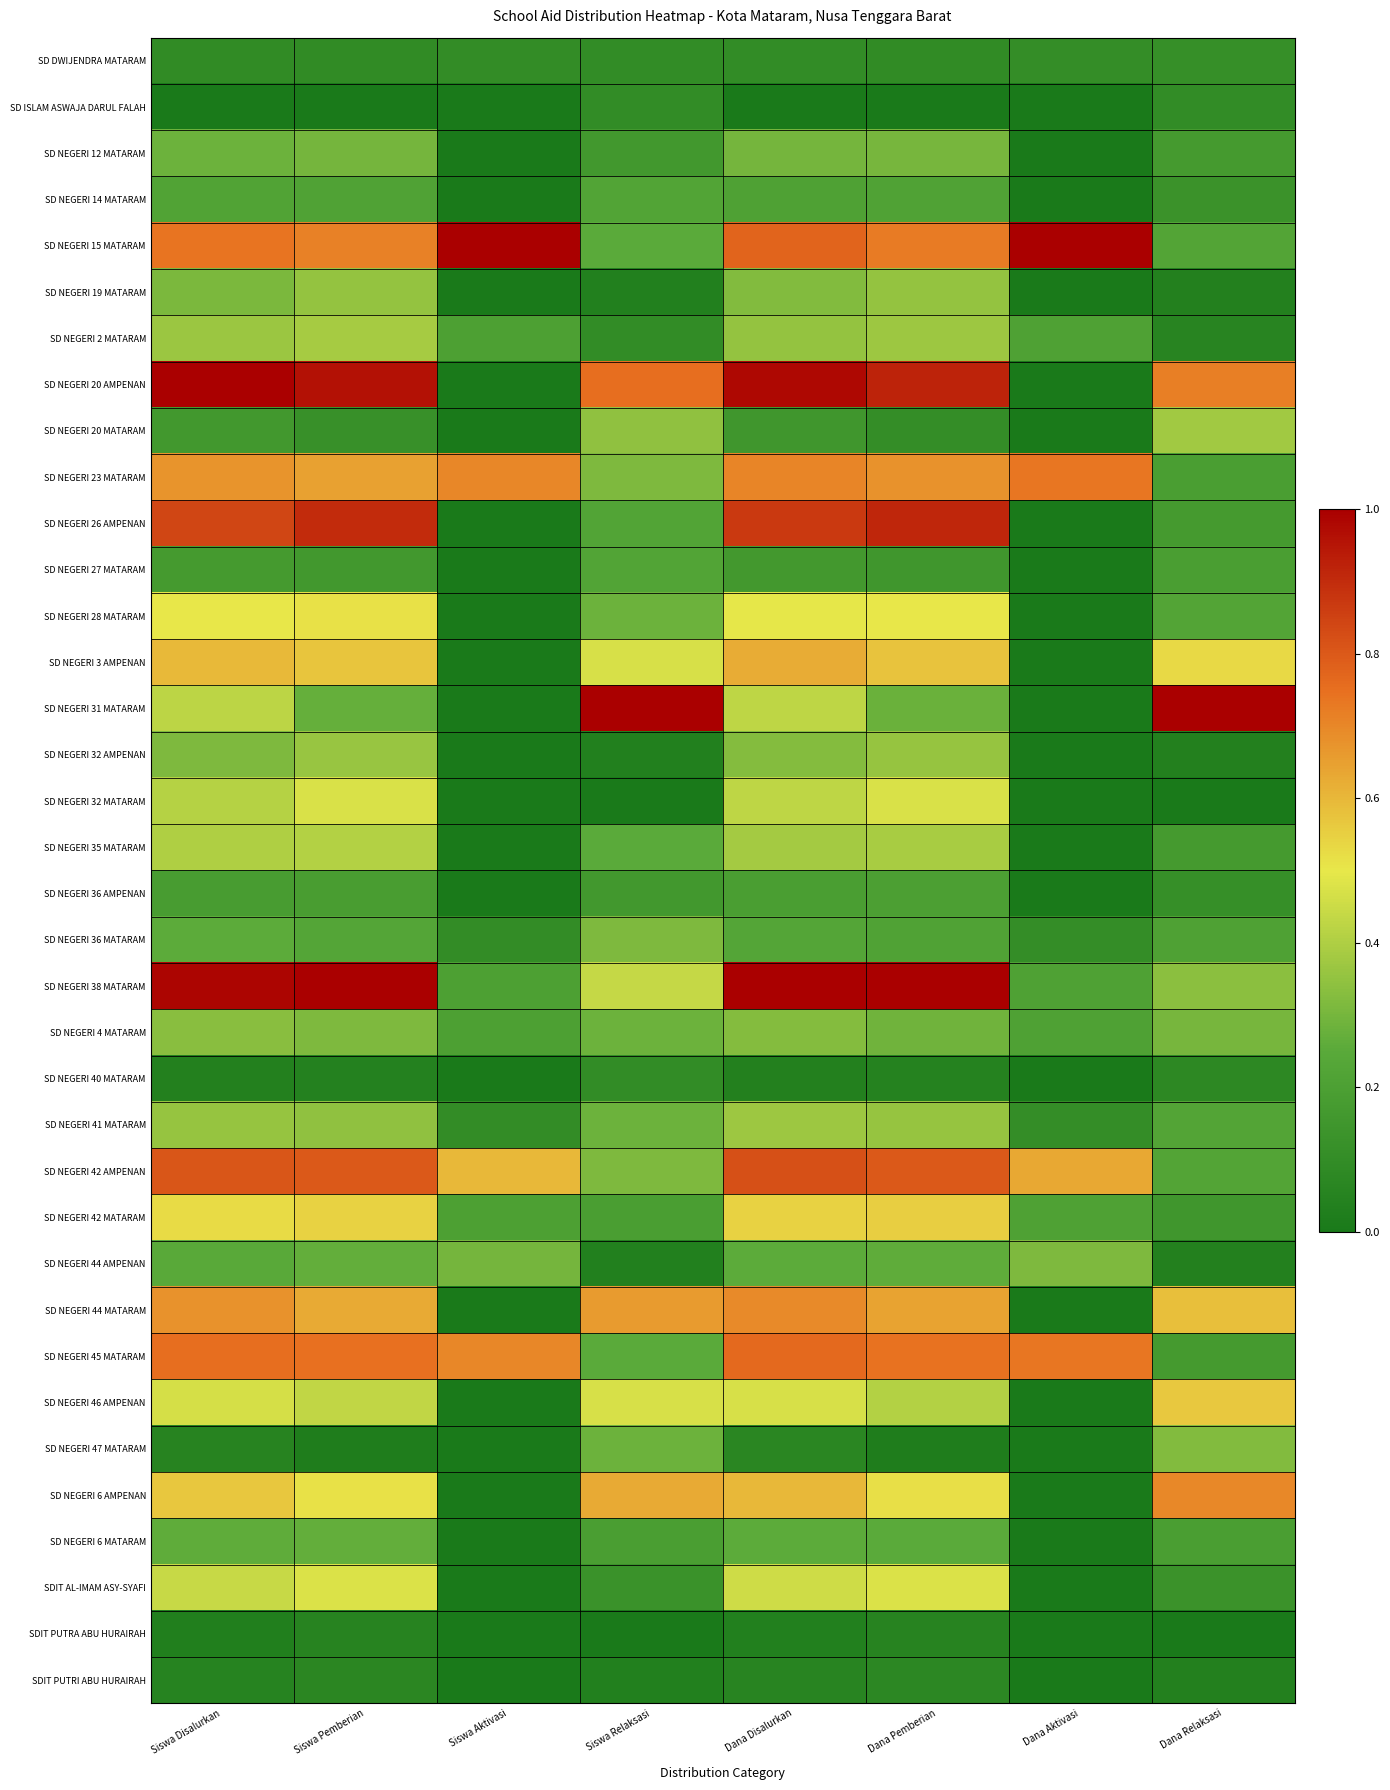

Reading left to right, list all the values displayed in this chart.

SD DWIJENDRA MATARAM: Siswa Disalurkan=0.1	Siswa Pemberian=0.1	Siswa Aktivasi=0.1	Siswa Relaksasi=0.1	Dana Disalurkan=0.1	Dana Pemberian=0.1	Dana Aktivasi=0.1	Dana Relaksasi=0.1
SD ISLAM ASWAJA DARUL FALAH: Siswa Disalurkan=0.0	Siswa Pemberian=0.0	Siswa Aktivasi=0.0	Siswa Relaksasi=0.1	Dana Disalurkan=0.0	Dana Pemberian=0.0	Dana Aktivasi=0.0	Dana Relaksasi=0.1
SD NEGERI 12 MATARAM: Siswa Disalurkan=0.3	Siswa Pemberian=0.3	Siswa Aktivasi=0.0	Siswa Relaksasi=0.2	Dana Disalurkan=0.3	Dana Pemberian=0.3	Dana Aktivasi=0.0	Dana Relaksasi=0.2
SD NEGERI 14 MATARAM: Siswa Disalurkan=0.2	Siswa Pemberian=0.2	Siswa Aktivasi=0.0	Siswa Relaksasi=0.2	Dana Disalurkan=0.2	Dana Pemberian=0.2	Dana Aktivasi=0.0	Dana Relaksasi=0.1
SD NEGERI 15 MATARAM: Siswa Disalurkan=0.7	Siswa Pemberian=0.7	Siswa Aktivasi=1.0	Siswa Relaksasi=0.2	Dana Disalurkan=0.8	Dana Pemberian=0.7	Dana Aktivasi=1.0	Dana Relaksasi=0.2
SD NEGERI 19 MATARAM: Siswa Disalurkan=0.3	Siswa Pemberian=0.4	Siswa Aktivasi=0.0	Siswa Relaksasi=0.0	Dana Disalurkan=0.3	Dana Pemberian=0.4	Dana Aktivasi=0.0	Dana Relaksasi=0.0
SD NEGERI 2 MATARAM: Siswa Disalurkan=0.4	Siswa Pemberian=0.4	Siswa Aktivasi=0.2	Siswa Relaksasi=0.1	Dana Disalurkan=0.4	Dana Pemberian=0.4	Dana Aktivasi=0.2	Dana Relaksasi=0.1
SD NEGERI 20 AMPENAN: Siswa Disalurkan=1.0	Siswa Pemberian=1.0	Siswa Aktivasi=0.0	Siswa Relaksasi=0.8	Dana Disalurkan=1.0	Dana Pemberian=0.9	Dana Aktivasi=0.0	Dana Relaksasi=0.7
SD NEGERI 20 MATARAM: Siswa Disalurkan=0.2	Siswa Pemberian=0.1	Siswa Aktivasi=0.0	Siswa Relaksasi=0.3	Dana Disalurkan=0.1	Dana Pemberian=0.1	Dana Aktivasi=0.0	Dana Relaksasi=0.4
SD NEGERI 23 MATARAM: Siswa Disalurkan=0.7	Siswa Pemberian=0.6	Siswa Aktivasi=0.7	Siswa Relaksasi=0.3	Dana Disalurkan=0.7	Dana Pemberian=0.7	Dana Aktivasi=0.7	Dana Relaksasi=0.2
SD NEGERI 26 AMPENAN: Siswa Disalurkan=0.8	Siswa Pemberian=0.9	Siswa Aktivasi=0.0	Siswa Relaksasi=0.2	Dana Disalurkan=0.9	Dana Pemberian=0.9	Dana Aktivasi=0.0	Dana Relaksasi=0.2
SD NEGERI 27 MATARAM: Siswa Disalurkan=0.2	Siswa Pemberian=0.2	Siswa Aktivasi=0.0	Siswa Relaksasi=0.2	Dana Disalurkan=0.2	Dana Pemberian=0.2	Dana Aktivasi=0.0	Dana Relaksasi=0.2
SD NEGERI 28 MATARAM: Siswa Disalurkan=0.5	Siswa Pemberian=0.5	Siswa Aktivasi=0.0	Siswa Relaksasi=0.3	Dana Disalurkan=0.5	Dana Pemberian=0.5	Dana Aktivasi=0.0	Dana Relaksasi=0.2
SD NEGERI 3 AMPENAN: Siswa Disalurkan=0.6	Siswa Pemberian=0.6	Siswa Aktivasi=0.0	Siswa Relaksasi=0.5	Dana Disalurkan=0.6	Dana Pemberian=0.6	Dana Aktivasi=0.0	Dana Relaksasi=0.5
SD NEGERI 31 MATARAM: Siswa Disalurkan=0.4	Siswa Pemberian=0.3	Siswa Aktivasi=0.0	Siswa Relaksasi=1.0	Dana Disalurkan=0.4	Dana Pemberian=0.3	Dana Aktivasi=0.0	Dana Relaksasi=1.0
SD NEGERI 32 AMPENAN: Siswa Disalurkan=0.3	Siswa Pemberian=0.4	Siswa Aktivasi=0.0	Siswa Relaksasi=0.0	Dana Disalurkan=0.3	Dana Pemberian=0.4	Dana Aktivasi=0.0	Dana Relaksasi=0.0
SD NEGERI 32 MATARAM: Siswa Disalurkan=0.4	Siswa Pemberian=0.5	Siswa Aktivasi=0.0	Siswa Relaksasi=0.0	Dana Disalurkan=0.4	Dana Pemberian=0.5	Dana Aktivasi=0.0	Dana Relaksasi=0.0
SD NEGERI 35 MATARAM: Siswa Disalurkan=0.4	Siswa Pemberian=0.4	Siswa Aktivasi=0.0	Siswa Relaksasi=0.2	Dana Disalurkan=0.4	Dana Pemberian=0.4	Dana Aktivasi=0.0	Dana Relaksasi=0.2
SD NEGERI 36 AMPENAN: Siswa Disalurkan=0.2	Siswa Pemberian=0.2	Siswa Aktivasi=0.0	Siswa Relaksasi=0.2	Dana Disalurkan=0.2	Dana Pemberian=0.2	Dana Aktivasi=0.0	Dana Relaksasi=0.1
SD NEGERI 36 MATARAM: Siswa Disalurkan=0.3	Siswa Pemberian=0.2	Siswa Aktivasi=0.1	Siswa Relaksasi=0.3	Dana Disalurkan=0.2	Dana Pemberian=0.2	Dana Aktivasi=0.1	Dana Relaksasi=0.2
SD NEGERI 38 MATARAM: Siswa Disalurkan=1.0	Siswa Pemberian=1.0	Siswa Aktivasi=0.2	Siswa Relaksasi=0.4	Dana Disalurkan=1.0	Dana Pemberian=1.0	Dana Aktivasi=0.2	Dana Relaksasi=0.3
SD NEGERI 4 MATARAM: Siswa Disalurkan=0.3	Siswa Pemberian=0.3	Siswa Aktivasi=0.2	Siswa Relaksasi=0.3	Dana Disalurkan=0.3	Dana Pemberian=0.3	Dana Aktivasi=0.2	Dana Relaksasi=0.3
SD NEGERI 40 MATARAM: Siswa Disalurkan=0.0	Siswa Pemberian=0.0	Siswa Aktivasi=0.0	Siswa Relaksasi=0.1	Dana Disalurkan=0.0	Dana Pemberian=0.0	Dana Aktivasi=0.0	Dana Relaksasi=0.1
SD NEGERI 41 MATARAM: Siswa Disalurkan=0.4	Siswa Pemberian=0.3	Siswa Aktivasi=0.1	Siswa Relaksasi=0.3	Dana Disalurkan=0.4	Dana Pemberian=0.4	Dana Aktivasi=0.1	Dana Relaksasi=0.2
SD NEGERI 42 AMPENAN: Siswa Disalurkan=0.8	Siswa Pemberian=0.8	Siswa Aktivasi=0.6	Siswa Relaksasi=0.3	Dana Disalurkan=0.8	Dana Pemberian=0.8	Dana Aktivasi=0.6	Dana Relaksasi=0.2
SD NEGERI 42 MATARAM: Siswa Disalurkan=0.5	Siswa Pemberian=0.5	Siswa Aktivasi=0.2	Siswa Relaksasi=0.2	Dana Disalurkan=0.5	Dana Pemberian=0.6	Dana Aktivasi=0.2	Dana Relaksasi=0.2
SD NEGERI 44 AMPENAN: Siswa Disalurkan=0.2	Siswa Pemberian=0.3	Siswa Aktivasi=0.3	Siswa Relaksasi=0.0	Dana Disalurkan=0.3	Dana Pemberian=0.3	Dana Aktivasi=0.3	Dana Relaksasi=0.0
SD NEGERI 44 MATARAM: Siswa Disalurkan=0.7	Siswa Pemberian=0.6	Siswa Aktivasi=0.0	Siswa Relaksasi=0.7	Dana Disalurkan=0.7	Dana Pemberian=0.6	Dana Aktivasi=0.0	Dana Relaksasi=0.6
SD NEGERI 45 MATARAM: Siswa Disalurkan=0.8	Siswa Pemberian=0.7	Siswa Aktivasi=0.7	Siswa Relaksasi=0.2	Dana Disalurkan=0.8	Dana Pemberian=0.7	Dana Aktivasi=0.7	Dana Relaksasi=0.2
SD NEGERI 46 AMPENAN: Siswa Disalurkan=0.5	Siswa Pemberian=0.4	Siswa Aktivasi=0.0	Siswa Relaksasi=0.5	Dana Disalurkan=0.5	Dana Pemberian=0.4	Dana Aktivasi=0.0	Dana Relaksasi=0.6
SD NEGERI 47 MATARAM: Siswa Disalurkan=0.1	Siswa Pemberian=0.0	Siswa Aktivasi=0.0	Siswa Relaksasi=0.3	Dana Disalurkan=0.1	Dana Pemberian=0.0	Dana Aktivasi=0.0	Dana Relaksasi=0.3
SD NEGERI 6 AMPENAN: Siswa Disalurkan=0.6	Siswa Pemberian=0.5	Siswa Aktivasi=0.0	Siswa Relaksasi=0.6	Dana Disalurkan=0.6	Dana Pemberian=0.5	Dana Aktivasi=0.0	Dana Relaksasi=0.7
SD NEGERI 6 MATARAM: Siswa Disalurkan=0.3	Siswa Pemberian=0.3	Siswa Aktivasi=0.0	Siswa Relaksasi=0.2	Dana Disalurkan=0.3	Dana Pemberian=0.3	Dana Aktivasi=0.0	Dana Relaksasi=0.2
SDIT AL-IMAM ASY-SYAFI: Siswa Disalurkan=0.4	Siswa Pemberian=0.5	Siswa Aktivasi=0.0	Siswa Relaksasi=0.1	Dana Disalurkan=0.5	Dana Pemberian=0.5	Dana Aktivasi=0.0	Dana Relaksasi=0.1
SDIT PUTRA ABU HURAIRAH: Siswa Disalurkan=0.0	Siswa Pemberian=0.1	Siswa Aktivasi=0.0	Siswa Relaksasi=0.0	Dana Disalurkan=0.0	Dana Pemberian=0.1	Dana Aktivasi=0.0	Dana Relaksasi=0.0
SDIT PUTRI ABU HURAIRAH: Siswa Disalurkan=0.0	Siswa Pemberian=0.1	Siswa Aktivasi=0.0	Siswa Relaksasi=0.0	Dana Disalurkan=0.1	Dana Pemberian=0.1	Dana Aktivasi=0.0	Dana Relaksasi=0.0